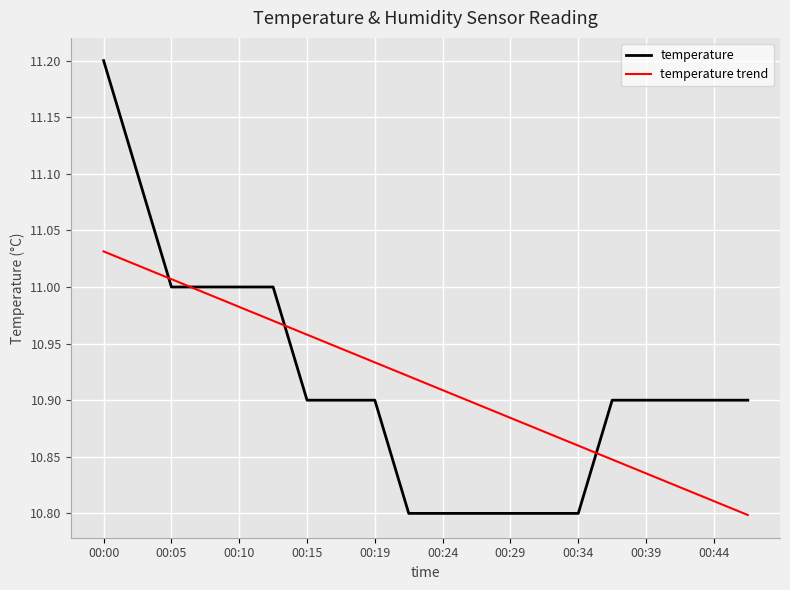

Rank the categories by value from highest to lowest.

00:00, 00:02, 00:05, 00:07, 00:10, 00:12, 00:15, 00:17, 00:19, 00:37, 00:39, 00:41, 00:44, 00:46, 00:22, 00:24, 00:27, 00:29, 00:32, 00:34